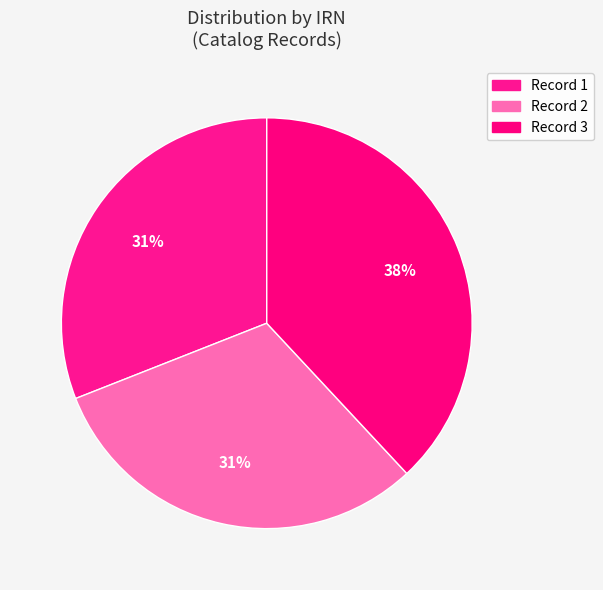

How many slices are in this pie chart?

3